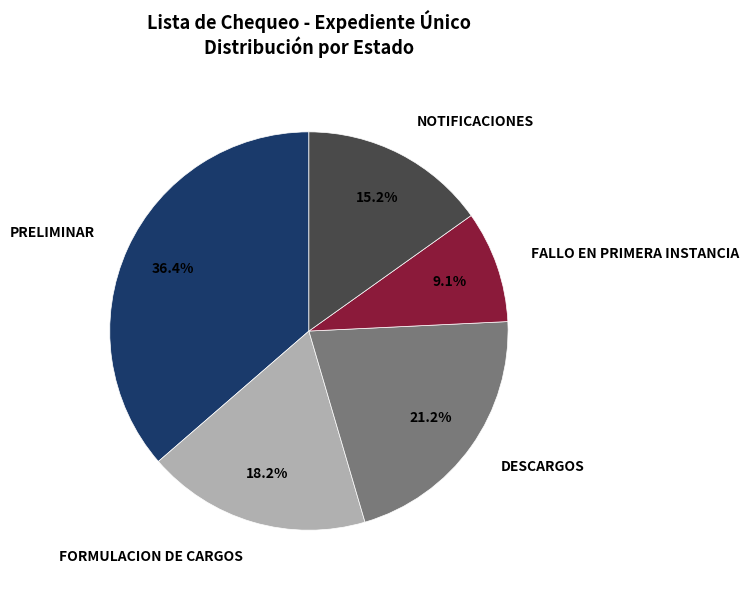

The PRELIMINAR slice represents 36% of the pie. True or false?

True